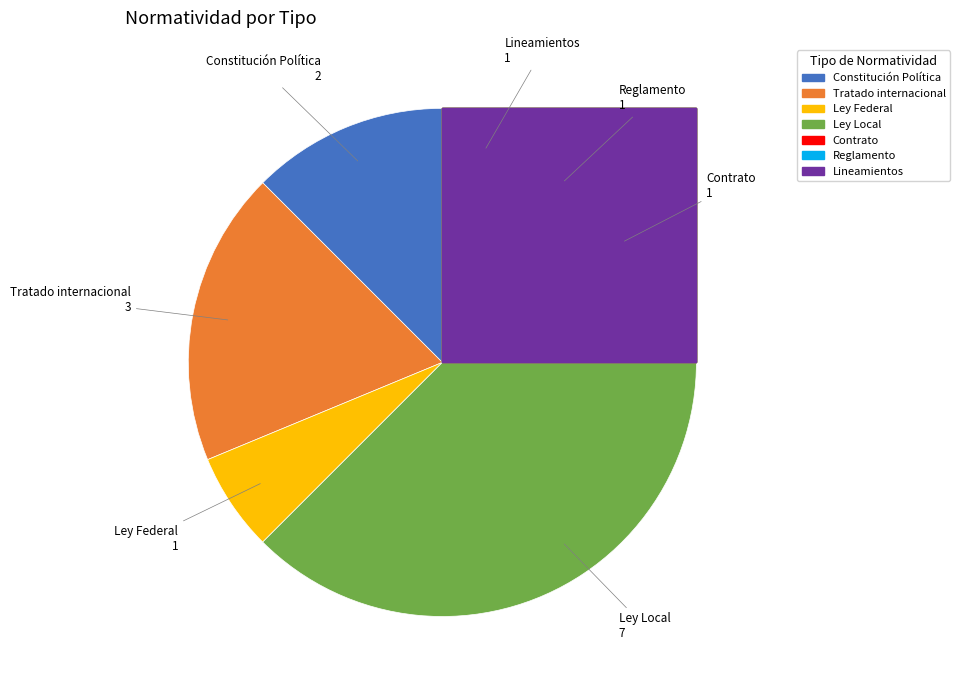

What is the ratio of the value at Tratado internacional to the value at Ley Federal?

3.0